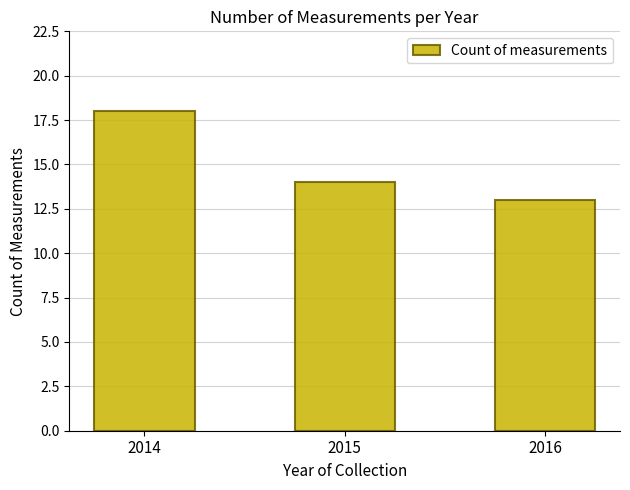

Does the chart contain any negative values?

No